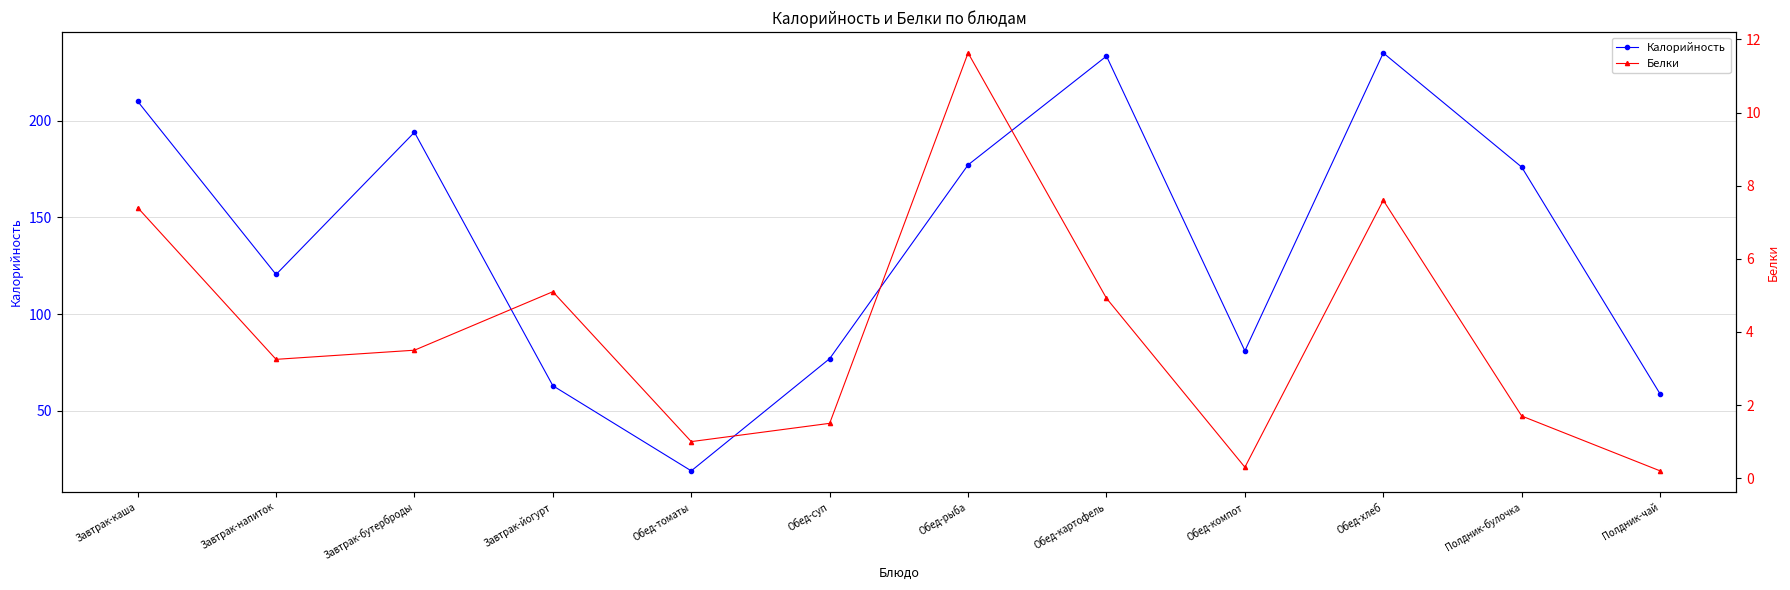

What position from the right is Полдник-чай?

1